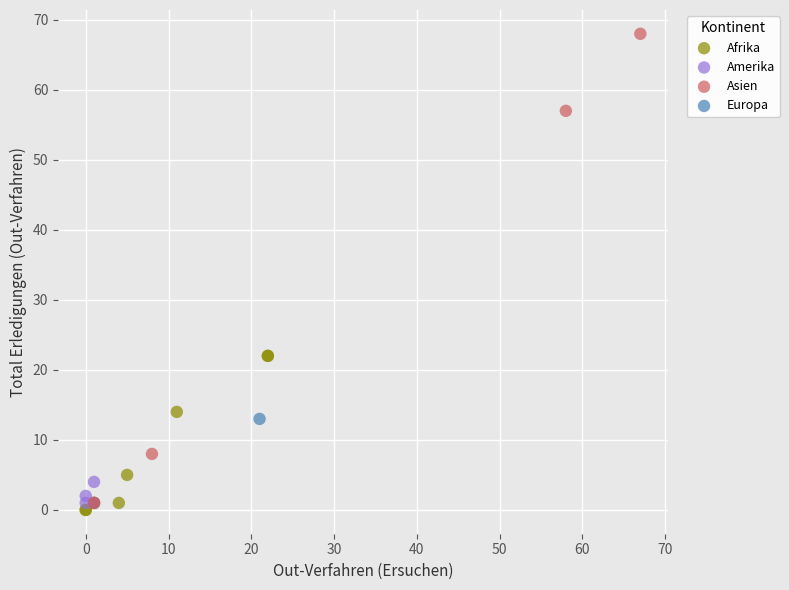

What are all the series names shown in the legend?

Afrika, Amerika, Asien, Europa